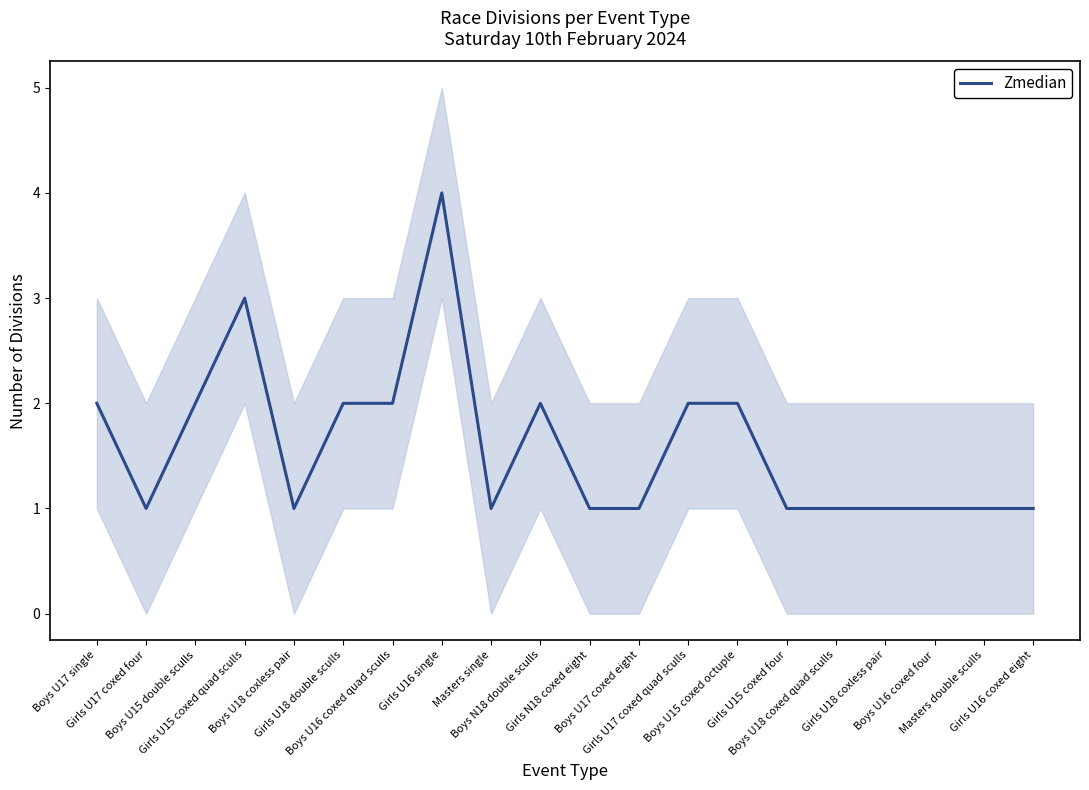

Where is the data nearest to the value 2?

Boys U17 single